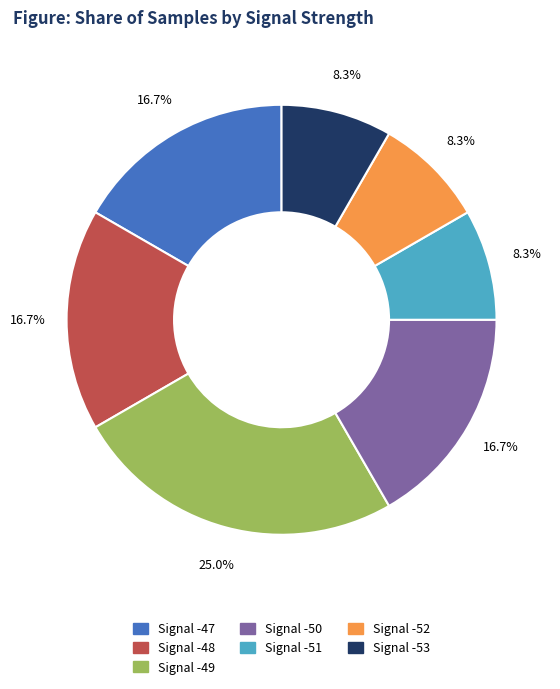

Does any single category account for the majority?

No